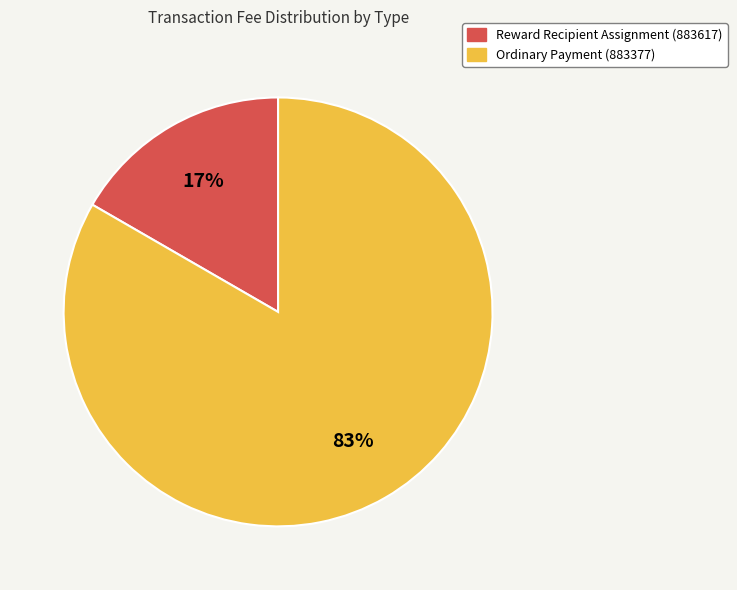

How many slices are in this pie chart?

2